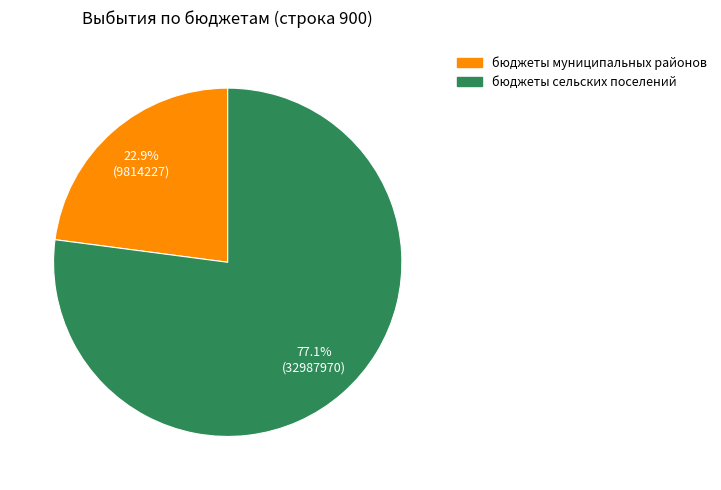

Does бюджеты муниципальных районов account for over 50% of the chart?

No